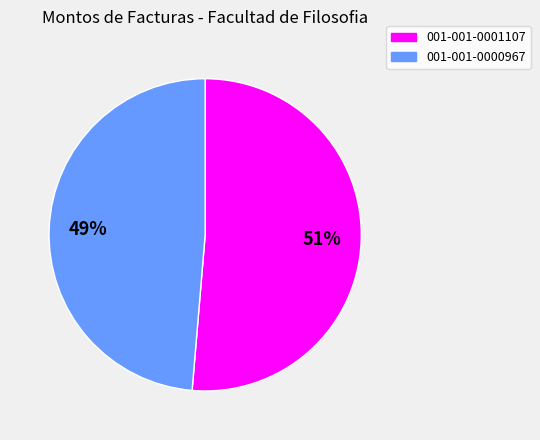

To the nearest percent, what percentage of the pie is 001-001-0001107?

51%